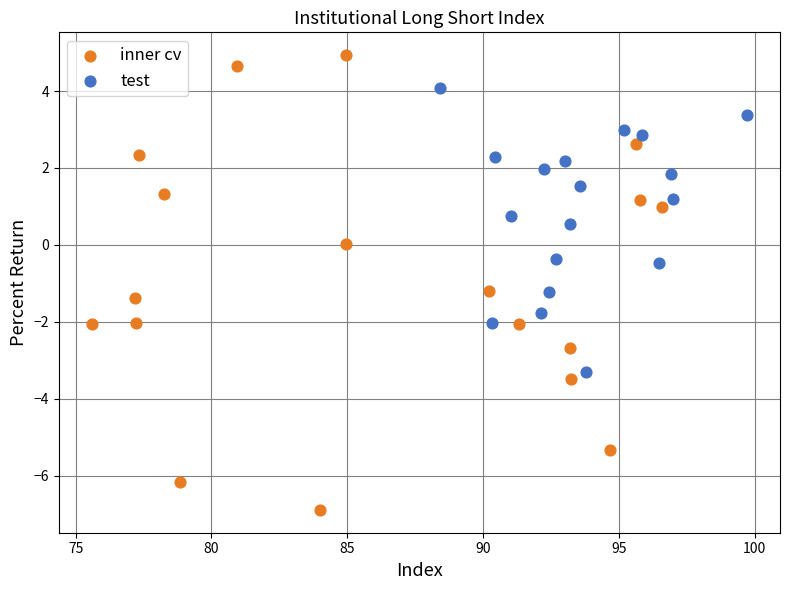

Which series reaches the minimum Y coordinate?

inner cv